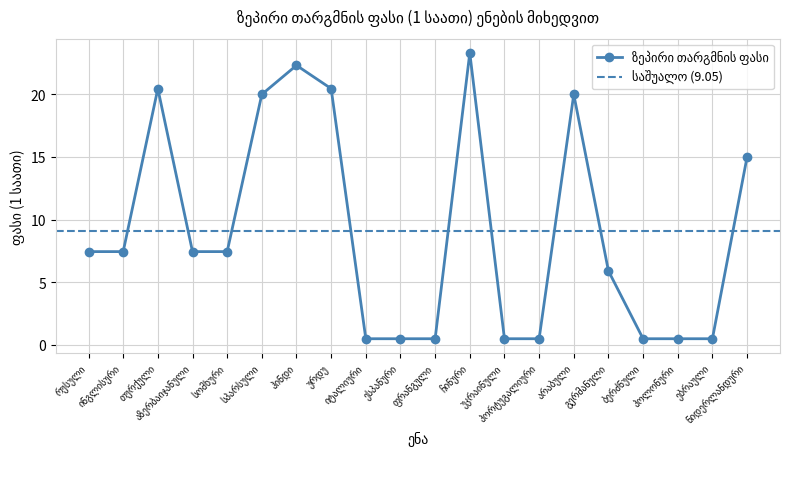

The value at ჩინური is 10.0. True or false?

False